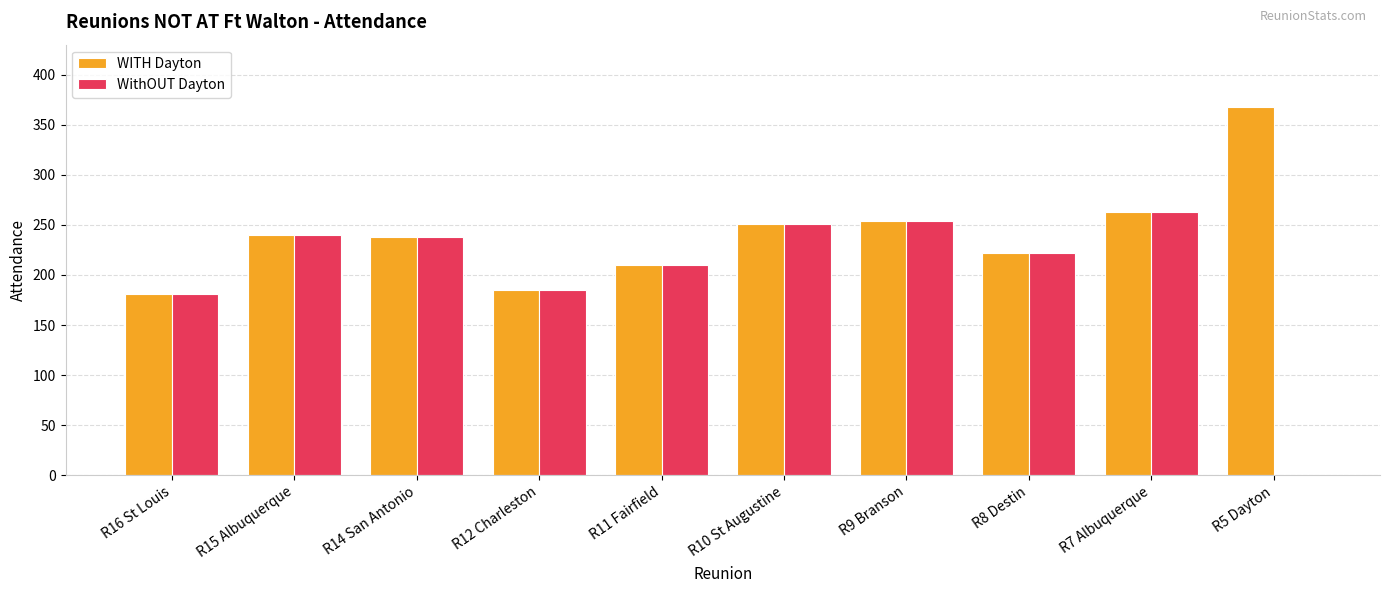

What is the approximate value of WithOUT Dayton at R14 San Antonio, to the nearest 10?

240